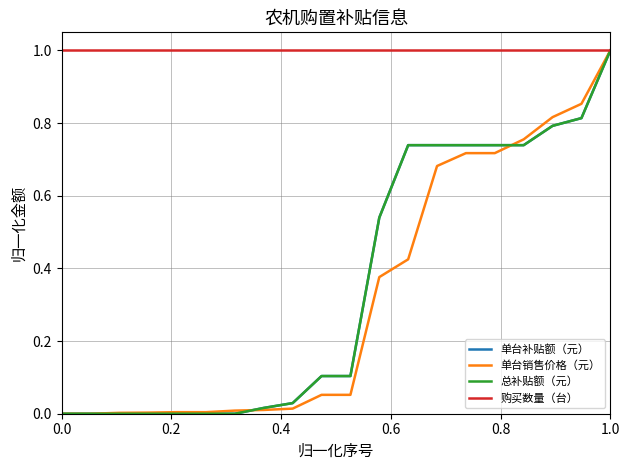

Is this an area chart (filled region under the line)?

No